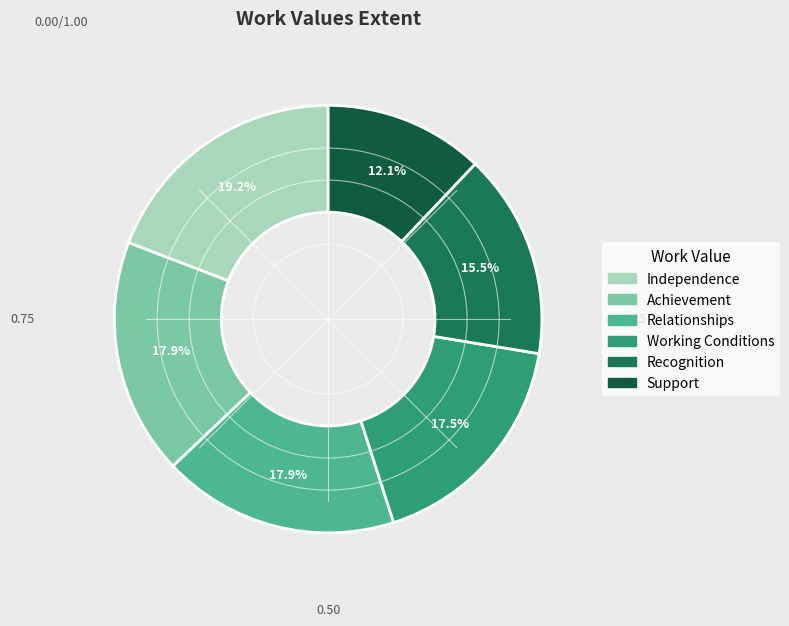

What is the ratio of the value at Recognition to the value at Working Conditions?

0.9